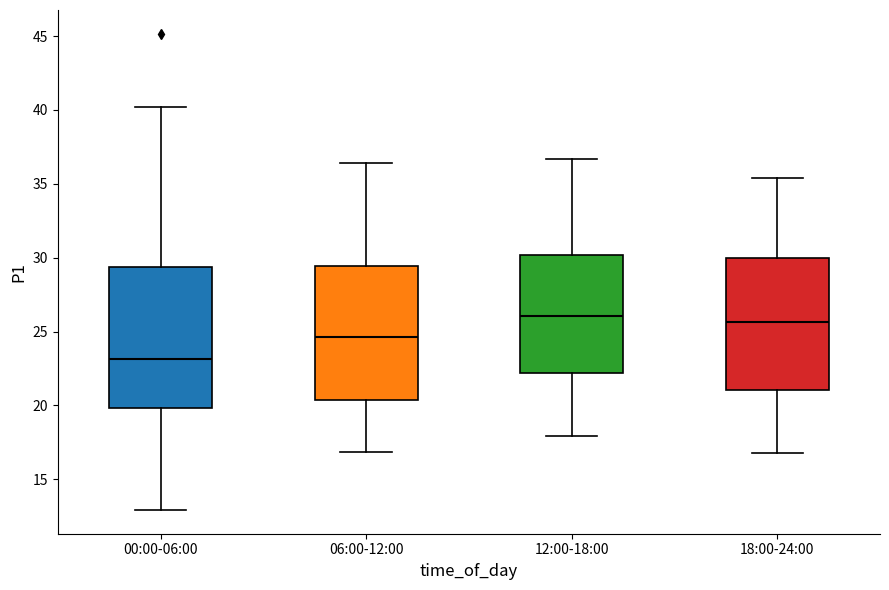

Reading left to right, transcribe this box plot: for each box, give where its median line is, the range the box spans, and where its two whiskers end, as read against the y-axis. The values are not printed on the chart, so give them approximately, as read against the axis.

00:00-06:00: median 23.0, box 20.0 to 29.5, whiskers 13.0 to 40.0
06:00-12:00: median 24.5, box 20.5 to 29.5, whiskers 17.0 to 36.5
12:00-18:00: median 26.0, box 22.0 to 30.0, whiskers 18.0 to 36.5
18:00-24:00: median 25.5, box 21.0 to 30.0, whiskers 17.0 to 35.5